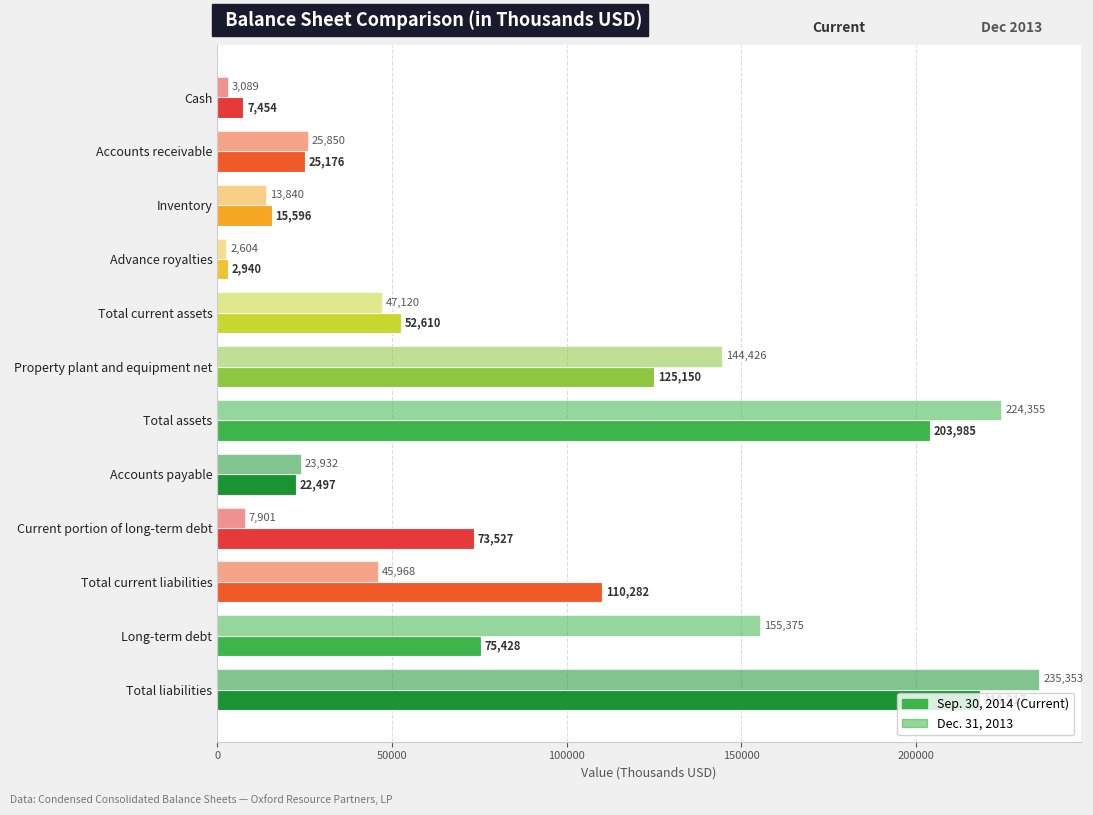

The Dec. 31, 2013 series shows 347808 at Total liabilities. True or false?

False